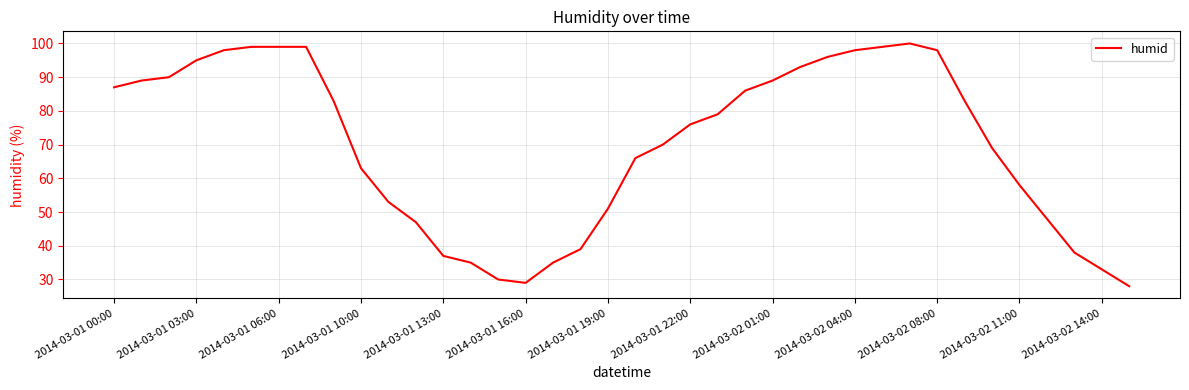

What is the maximum value shown in the chart?

100